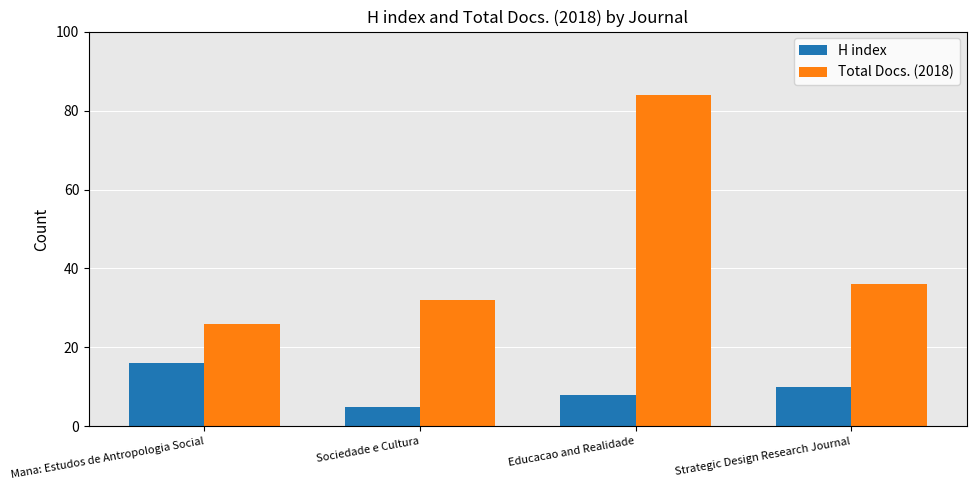

How many distinct data groups are displayed?

2